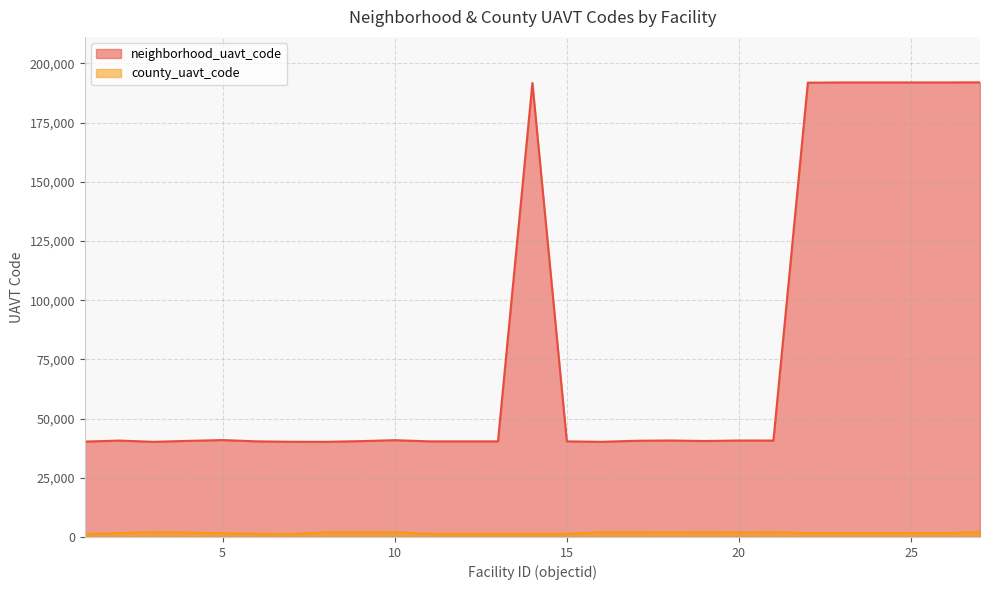

List the series in order of their overall mean, lowest first.

county_uavt_code, neighborhood_uavt_code